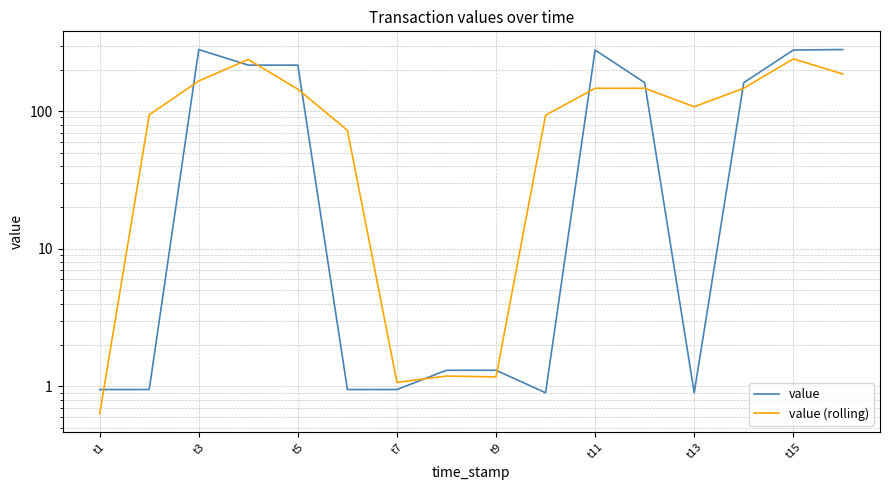

What are all the series names shown in the legend?

value, value (rolling)